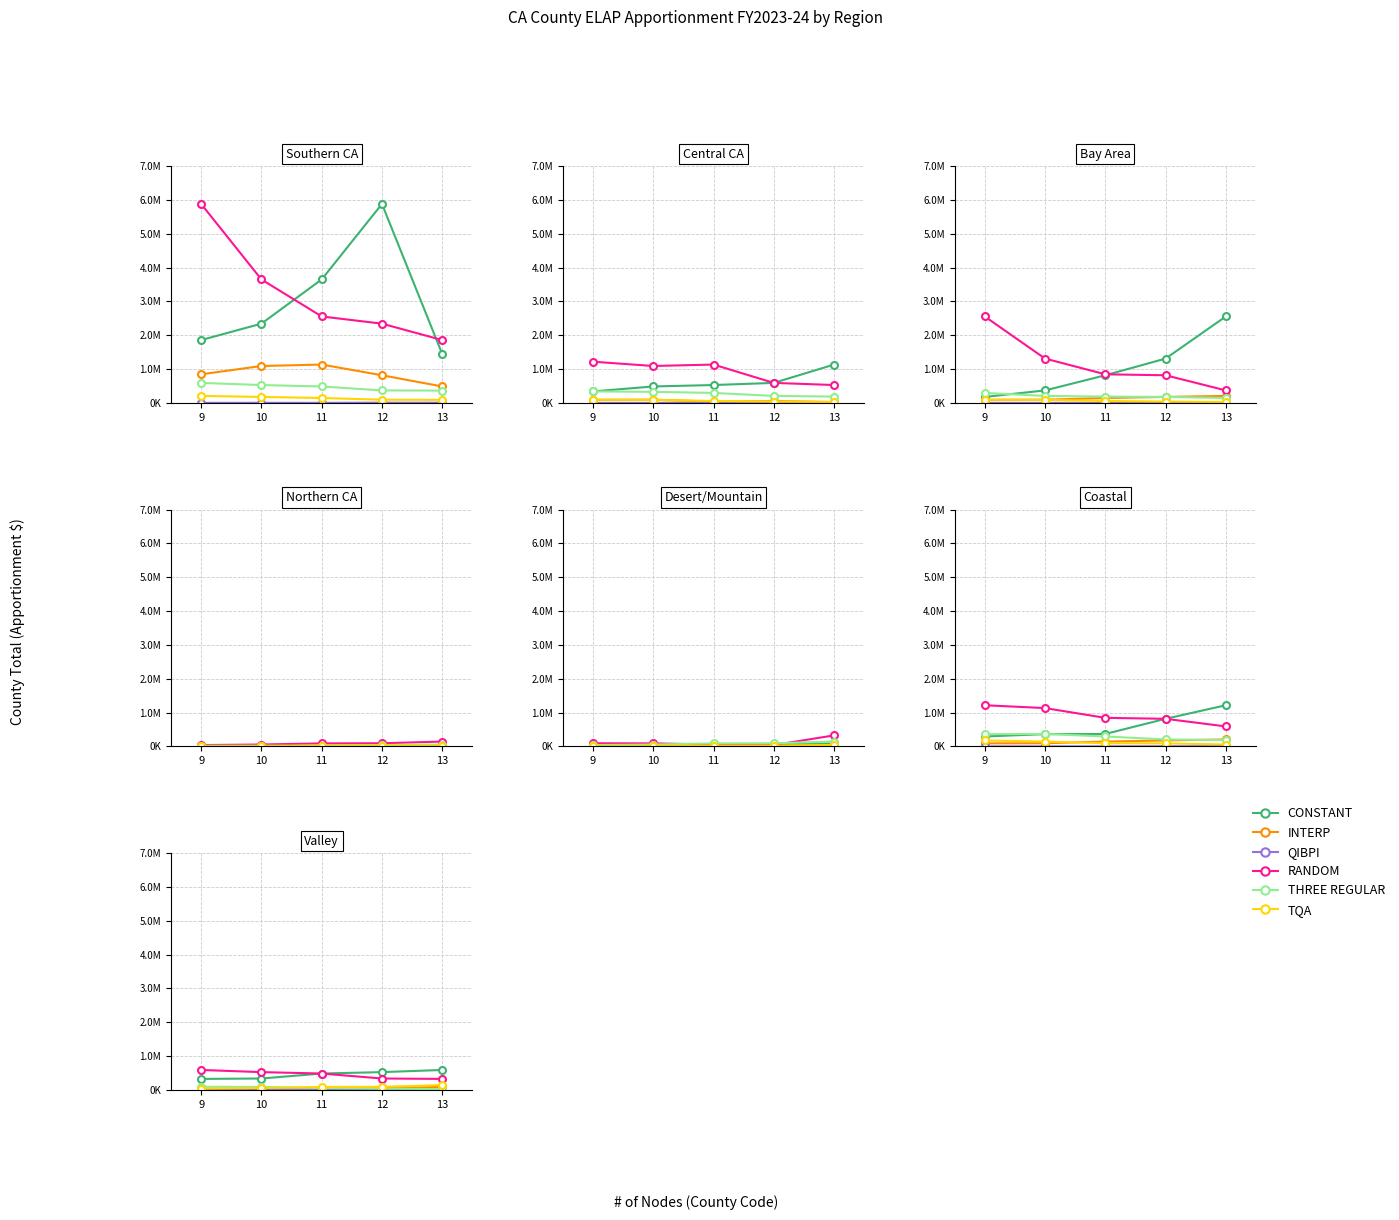

Rank the categories by TQA value from lowest to highest.

9, 10, 11, 12, 13